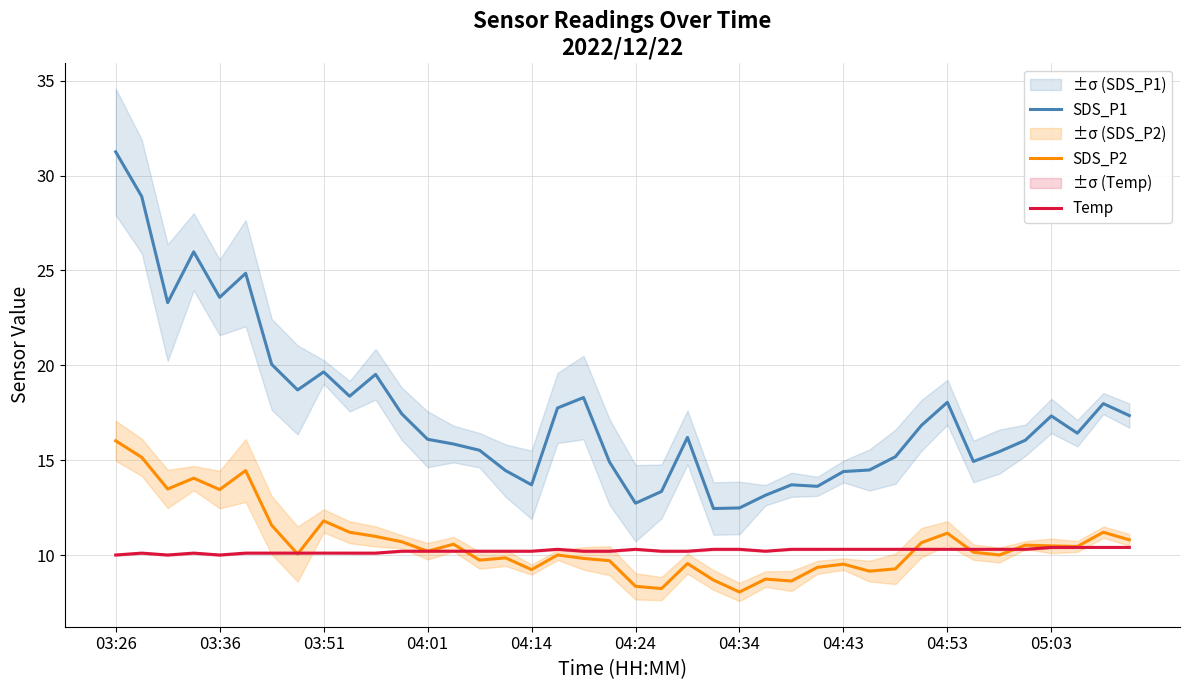

True or false: SDS_P1 has a value of 17.3 at 05:03.

True